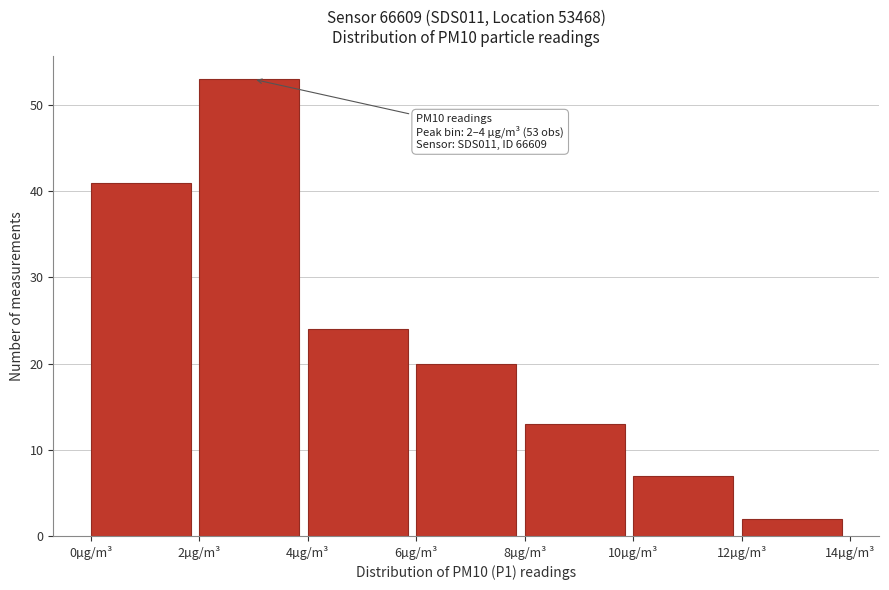

Which range on the x-axis has the tallest bar?

2 to 4